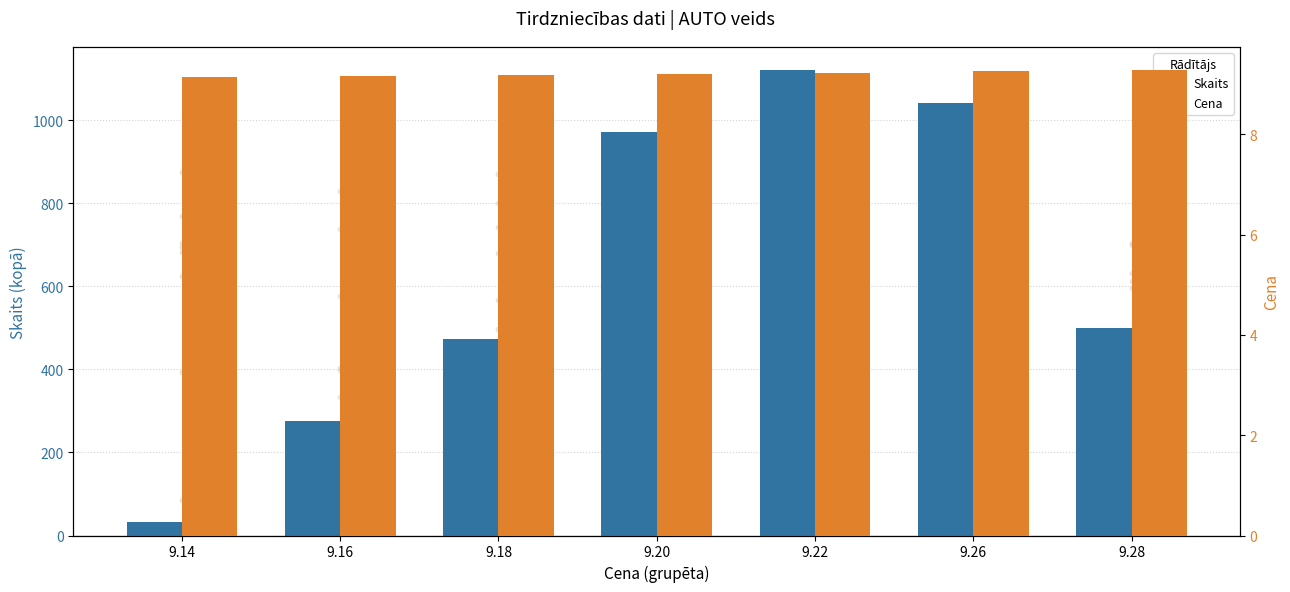

Which series reaches the minimum Y coordinate?

Cena